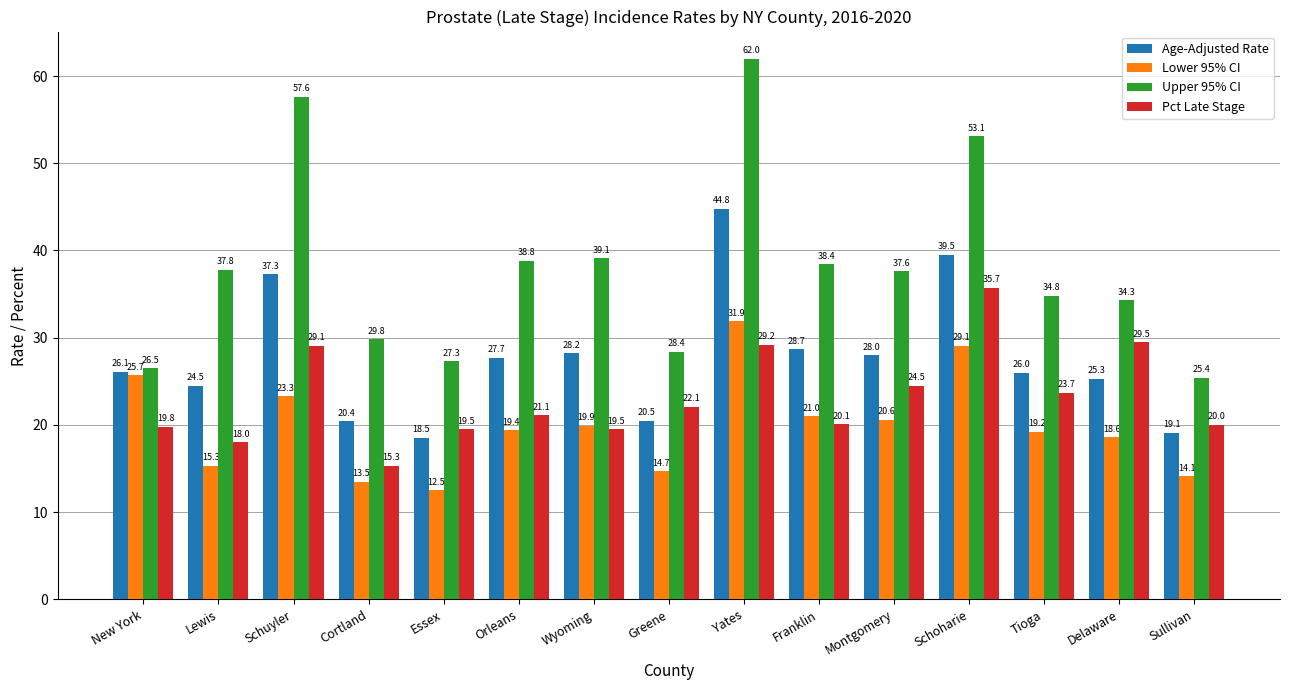

How many bars are there in each group?

4